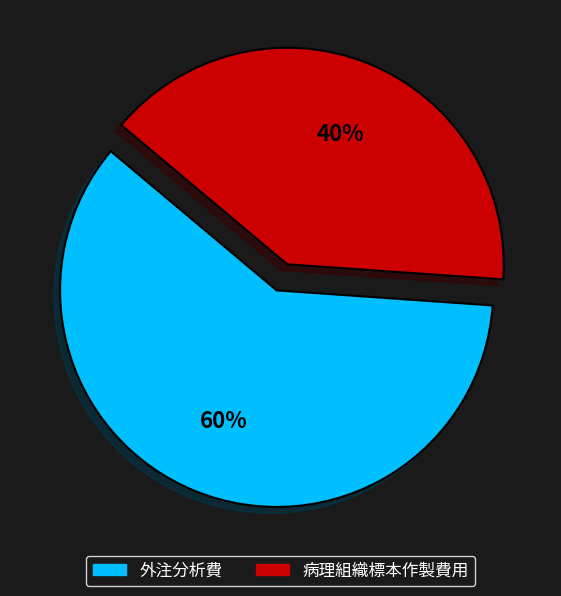

To the nearest percent, what percentage of the pie is 外注分析費?

60%